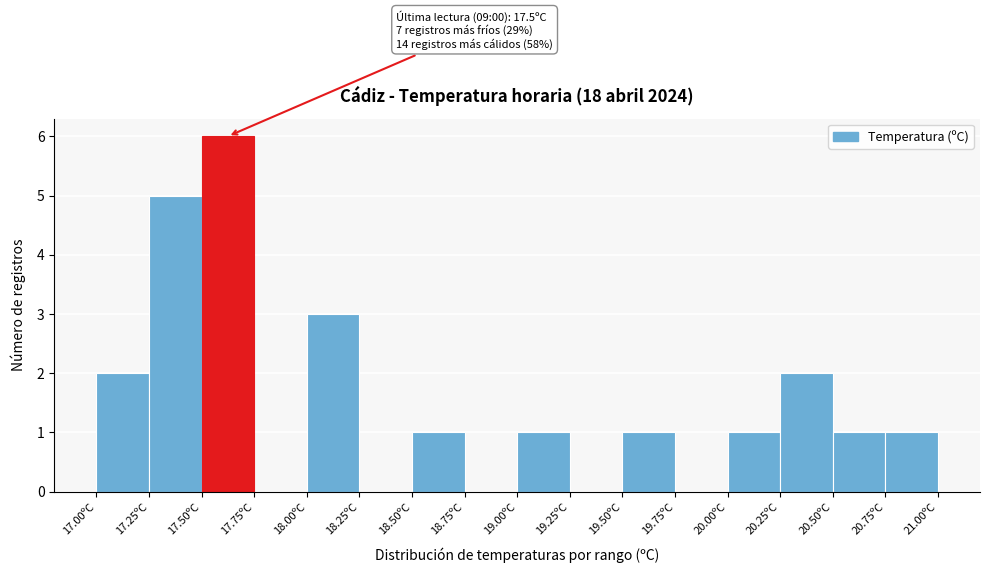

Which range on the x-axis has the tallest bar?

17.50 to 17.75